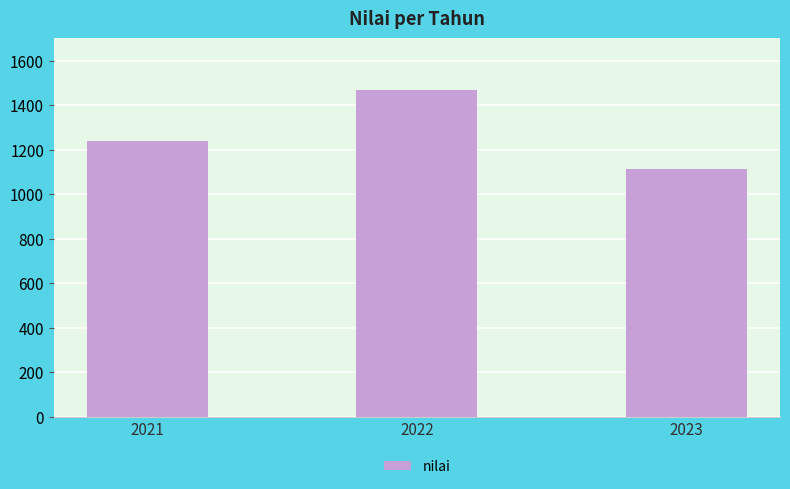

Reading left to right, transcribe all the data shown in this chart.

2021=1240	2022=1467	2023=1113